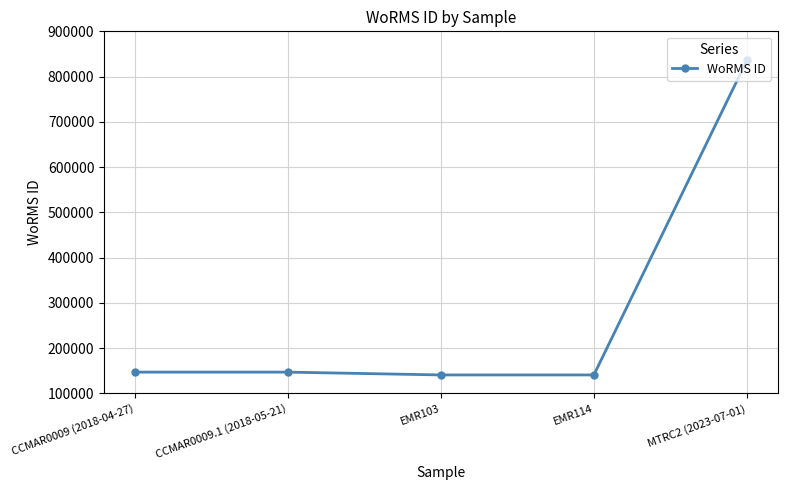

What is the smallest value displayed?

140656